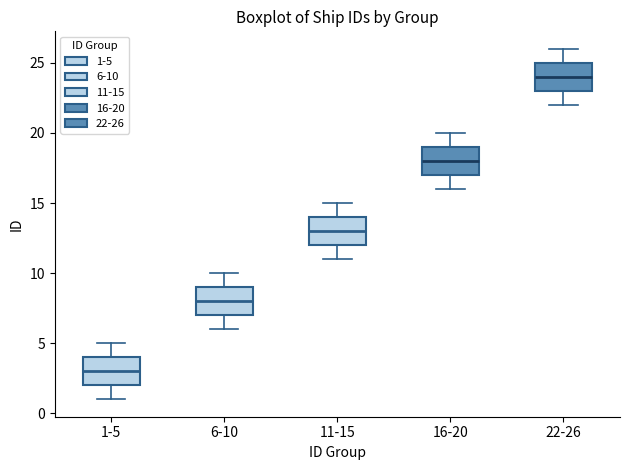

Where is the lower edge of the box for 1-5 on the y-axis? The values are not printed on the chart, so give them approximately, as read against the axis.

2